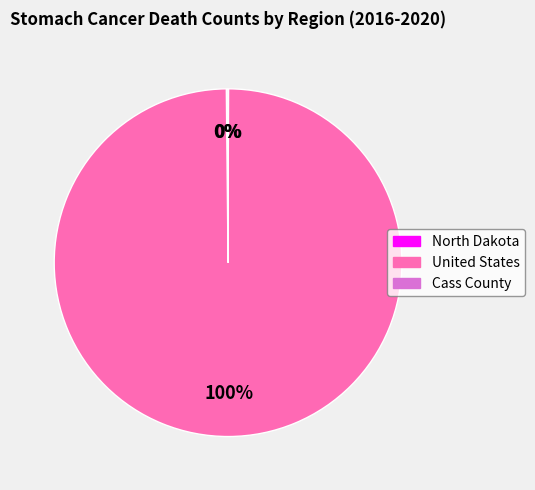

Which category has the biggest portion of the pie?

United States